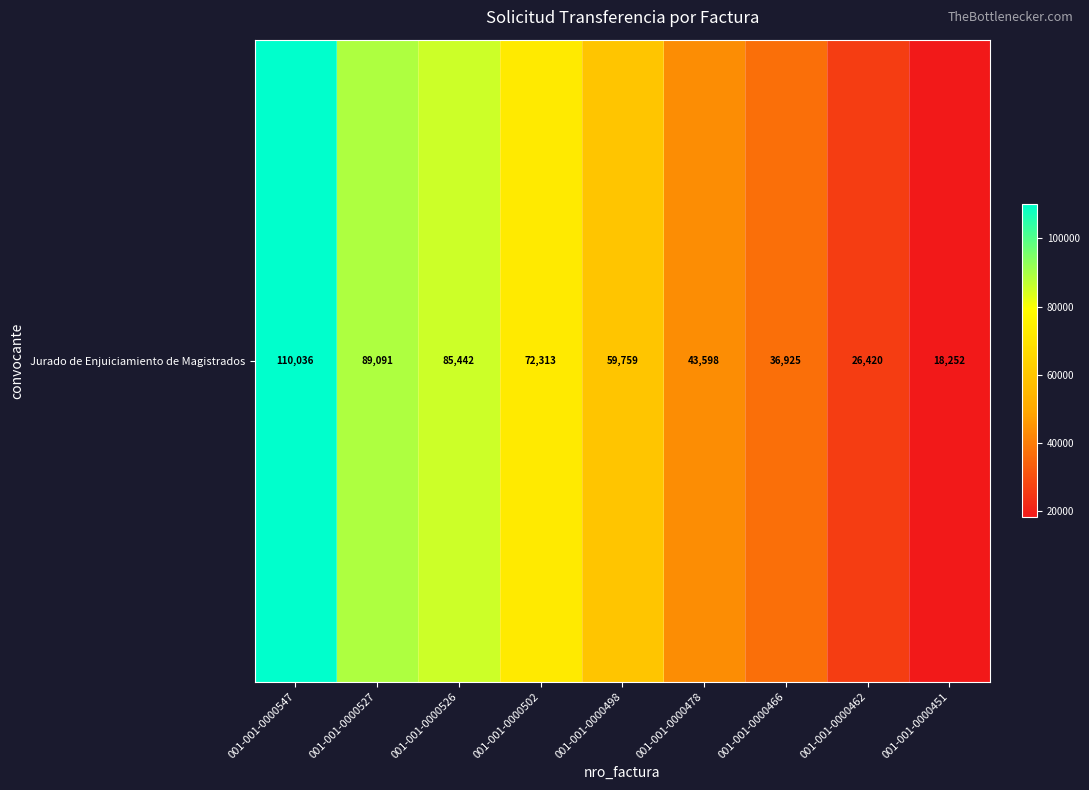

Reading left to right, list all the values displayed in this chart.

110036	89091	85442	72313	59759	43598	36925	26420	18252